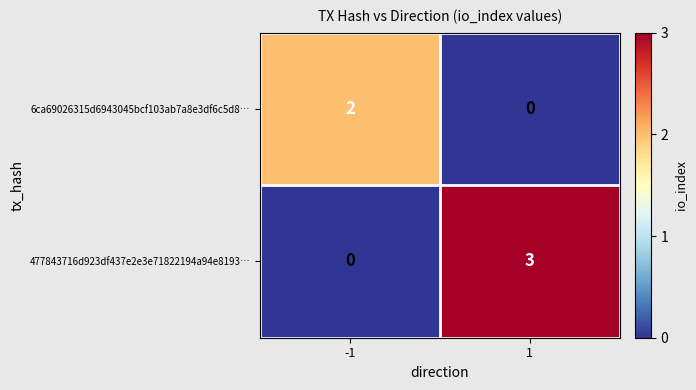

Rank the series by their maximum value, from lowest to highest.

6ca69026315d6943045bcf103ab7a8e3df6c5d8…, 477843716d923df437e2e3e71822194a94e8193…